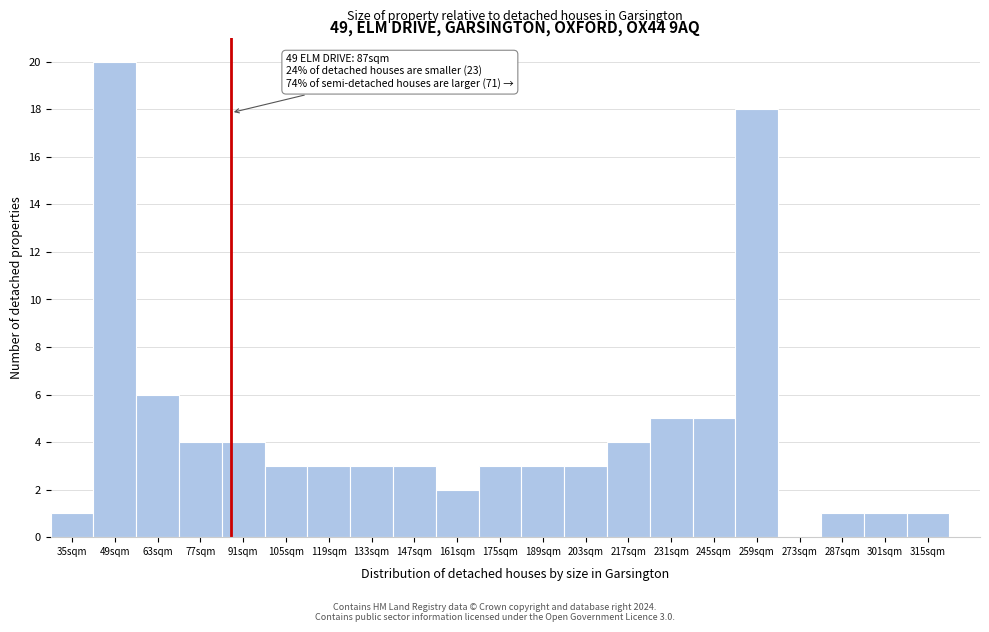

Which range on the x-axis has the tallest bar?

42 to 56